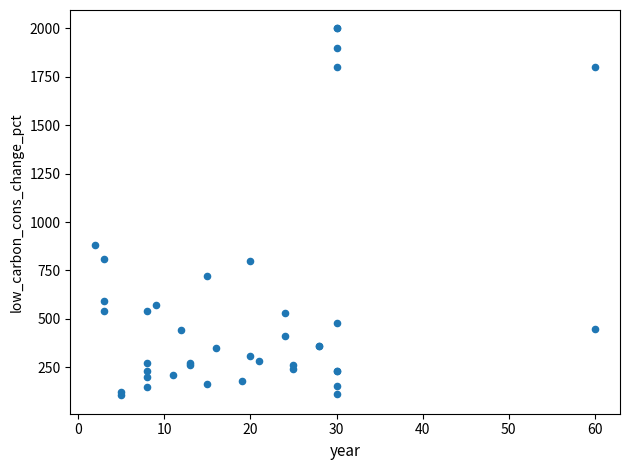

What Y value in the scatter plot is closest to 1052?

880